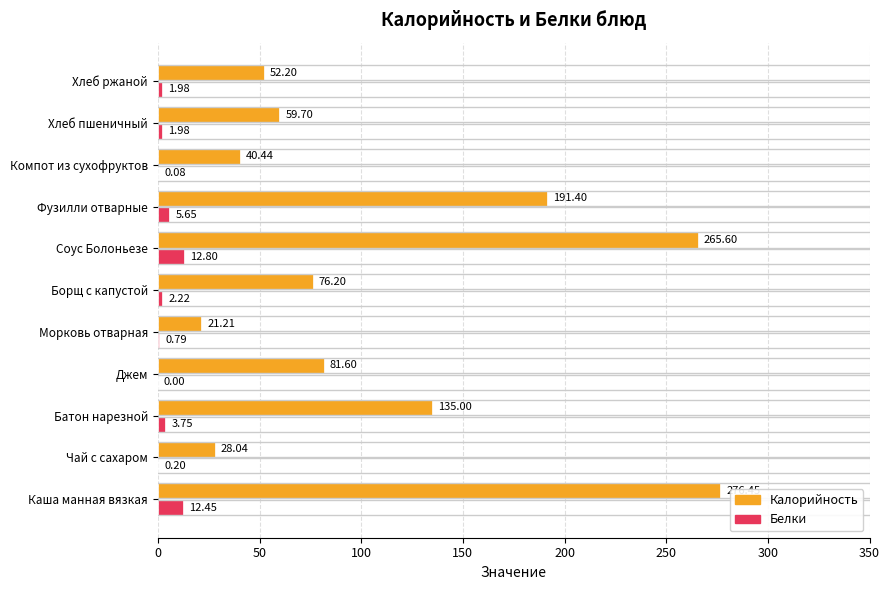

What are all the series names shown in the legend?

Калорийность, Белки